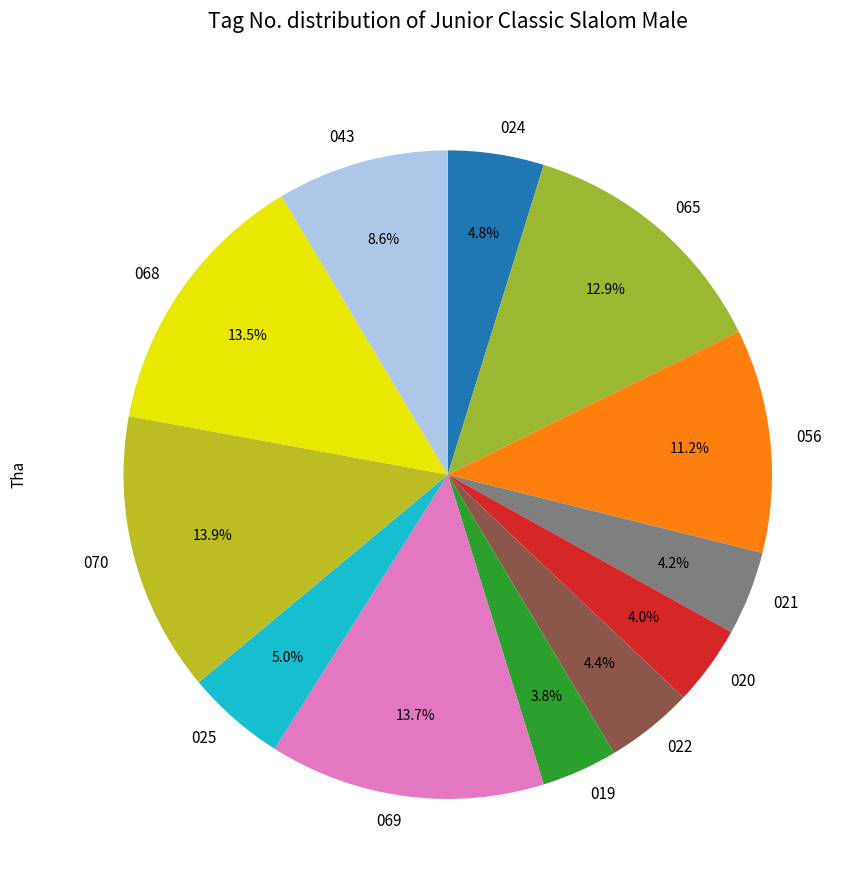

What is the ratio of the value at 065 to the value at 024?

2.7